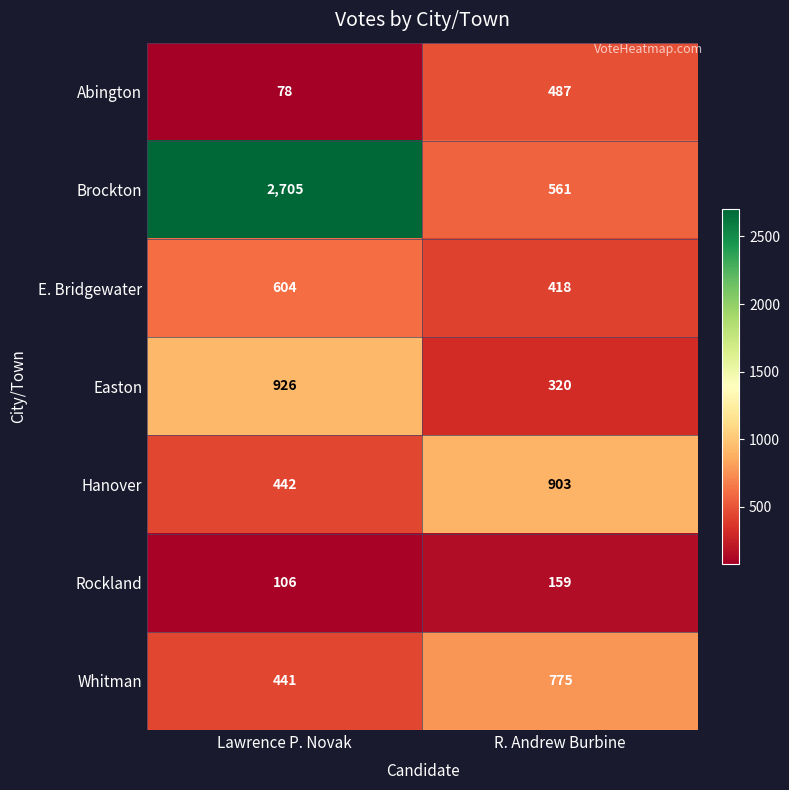

Reading right to left, extract all data points from this chart.

Abington: 487	78
Brockton: 561	2705
E. Bridgewater: 418	604
Easton: 320	926
Hanover: 903	442
Rockland: 159	106
Whitman: 775	441